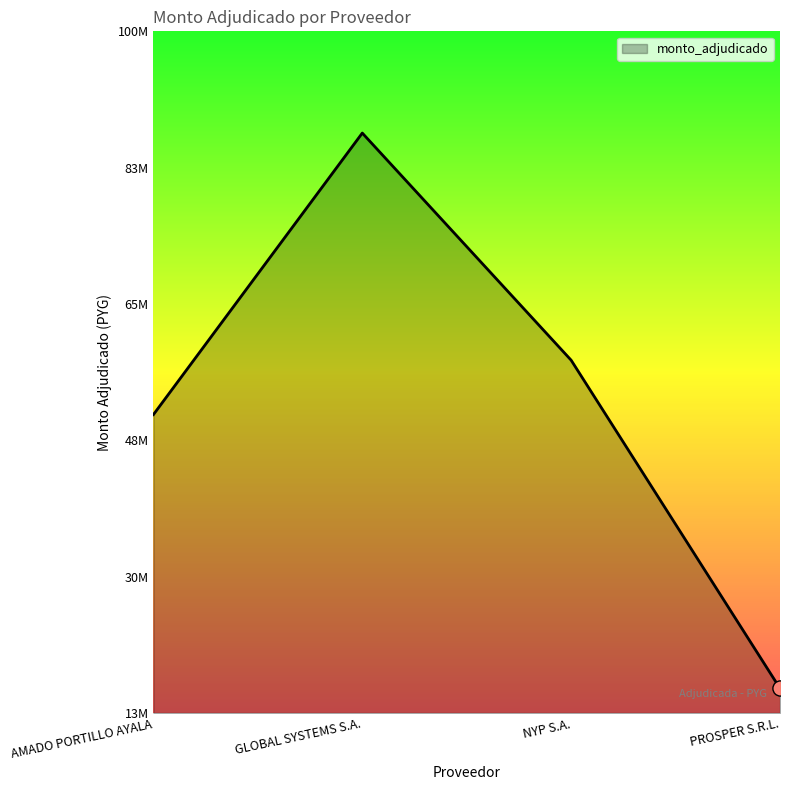

What is the change in value from AMADO PORTILLO AYALA to PROSPER S.R.L.?

-35190200